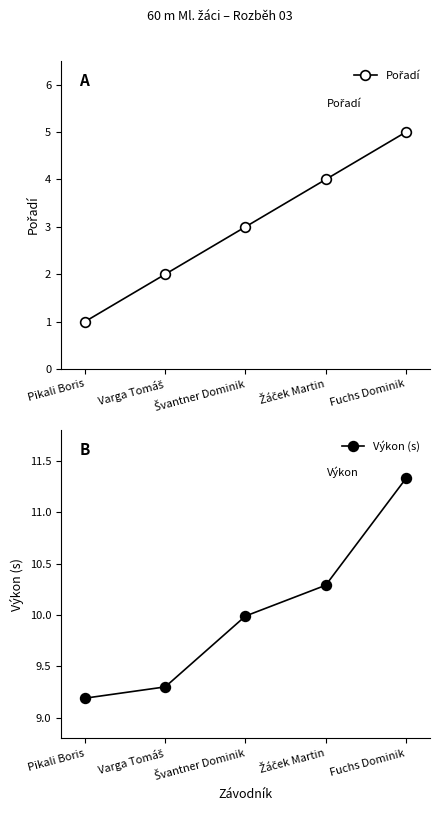

Is it true that Pořadí equals 0.5 at Pikali Boris?

False